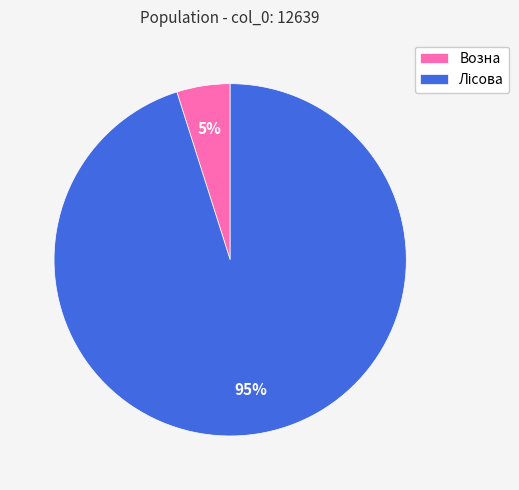

Does any single category account for the majority?

Yes